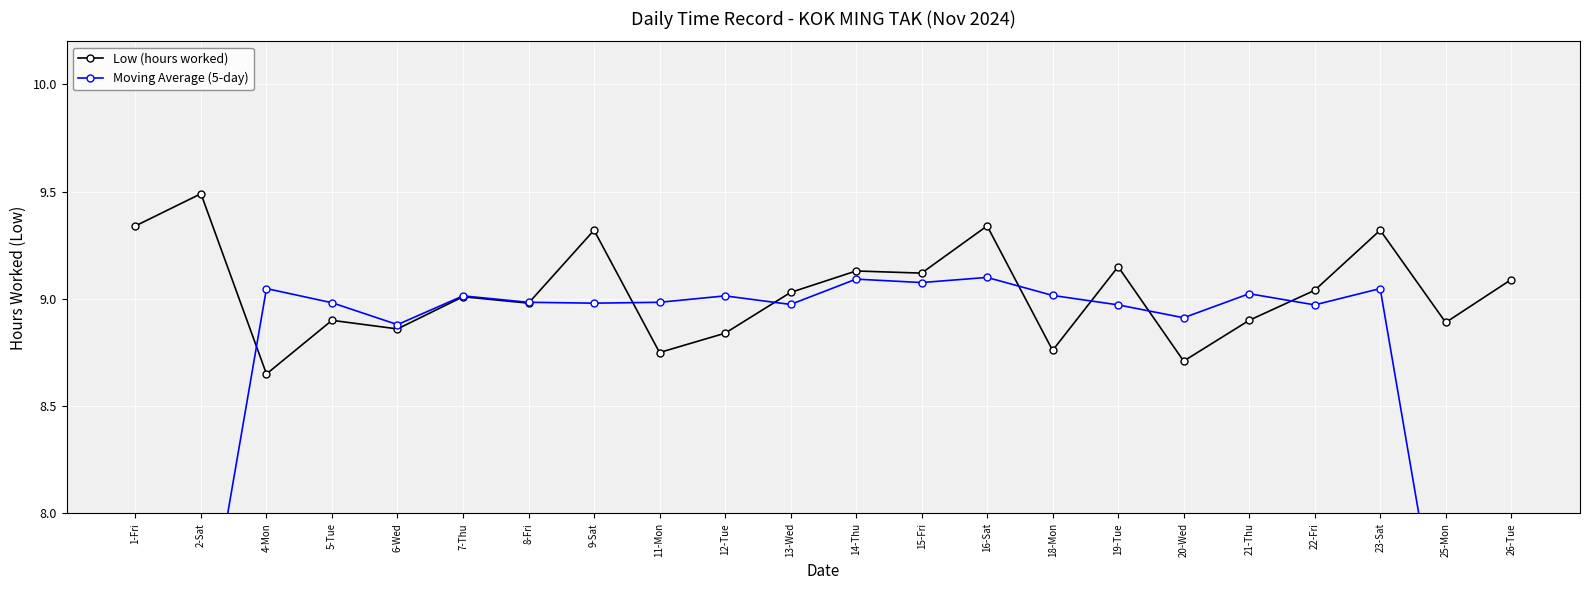

At which category is the sum across all series the highest?

16-Sat